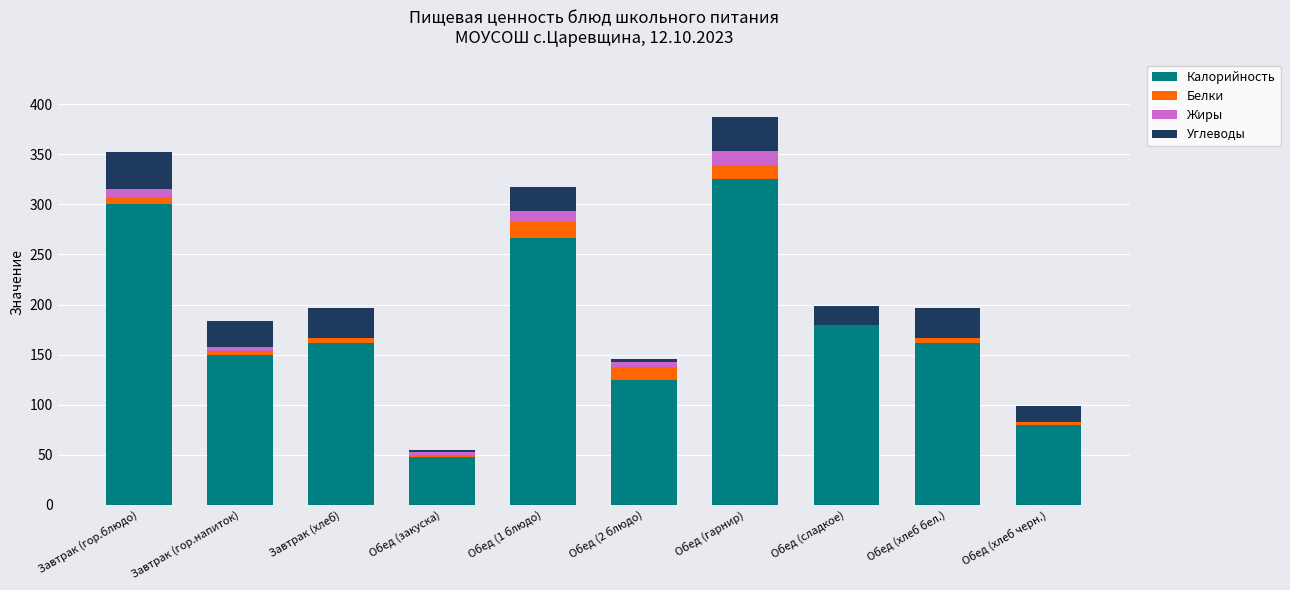

What is the total value across all series at Обед (гарнир)?

387.0